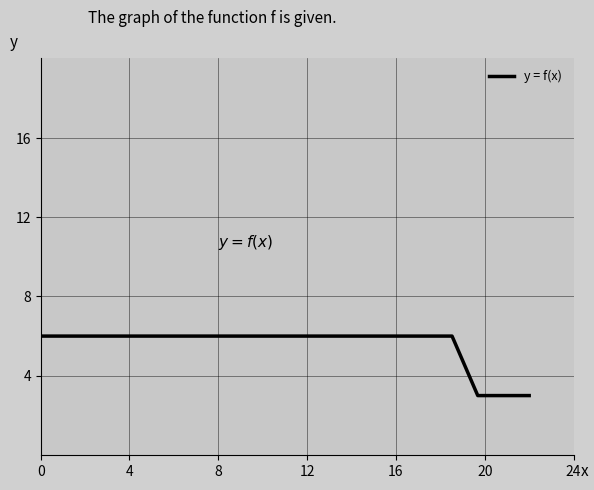

What is the difference between the maximum and minimum values?

3